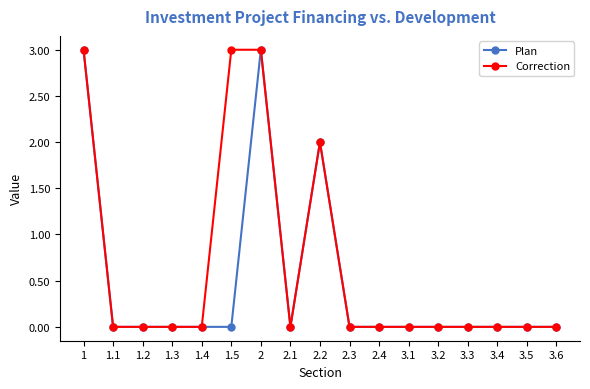

What is the spread (max minus min) of values at 1.5?

3